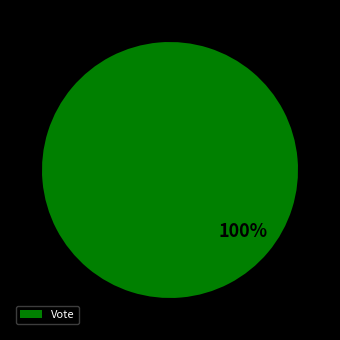

What percentage is the Vote slice, to the nearest percent?

100%